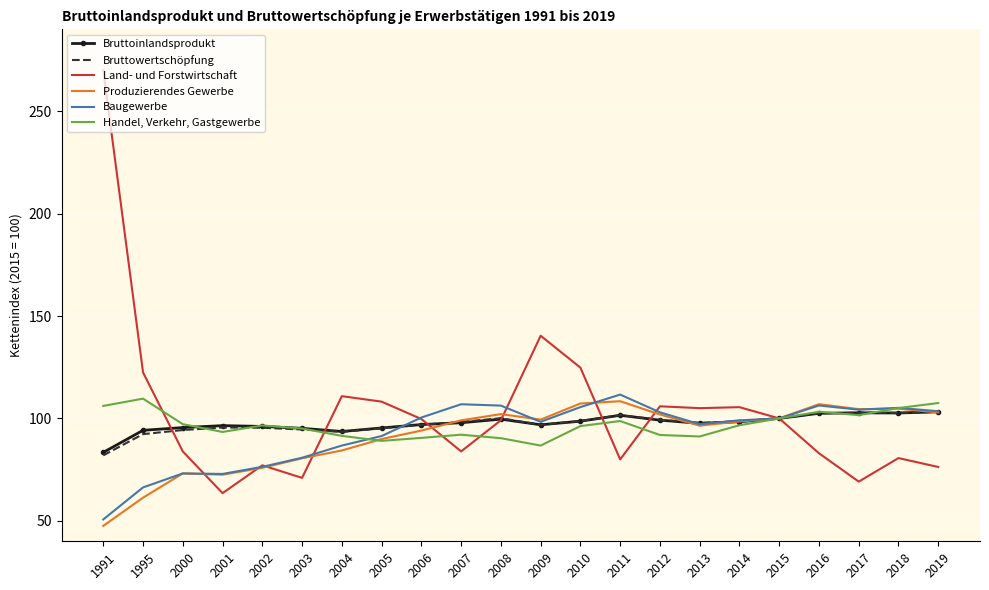

True or false: Produzierendes Gewerbe has a value of 94.1 at 2006.

True